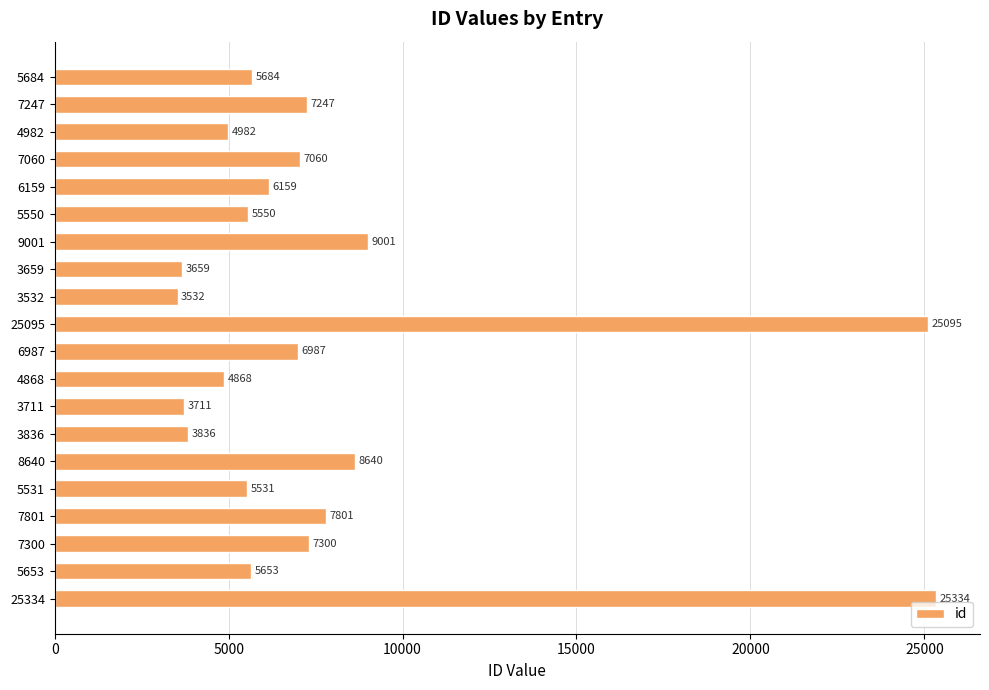

List the labels in order of value, smallest first.

3532, 3659, 3711, 3836, 4868, 4982, 5531, 5550, 5653, 5684, 6159, 6987, 7060, 7247, 7300, 7801, 8640, 9001, 25095, 25334